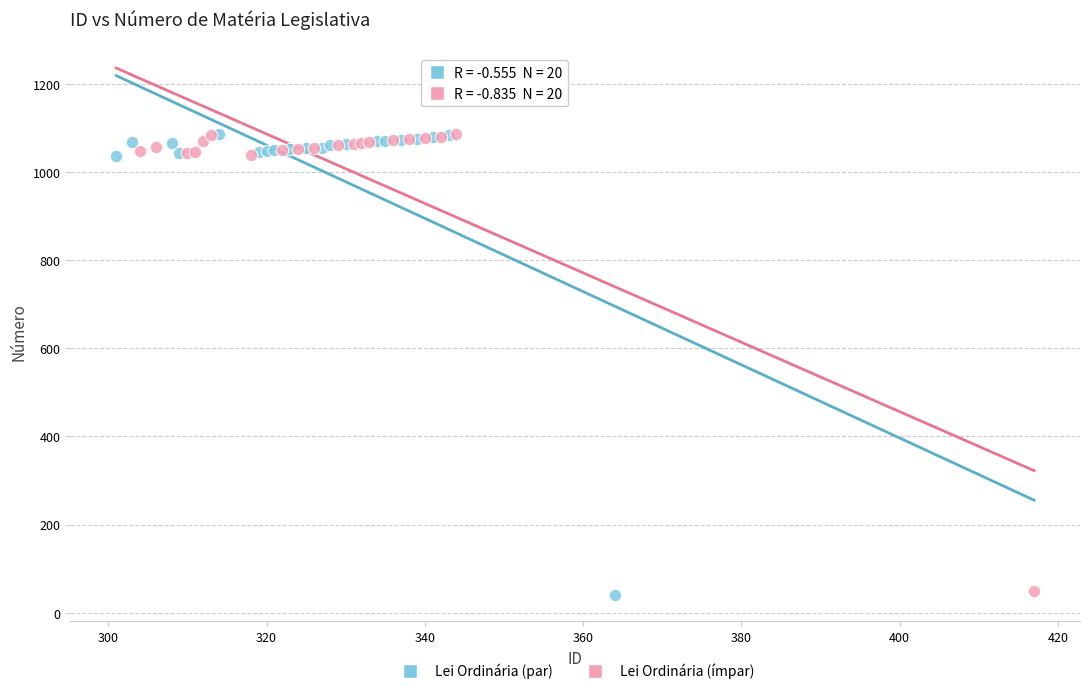

What are all the series names shown in the legend?

Lei Ordinária (par), Lei Ordinária (ímpar)